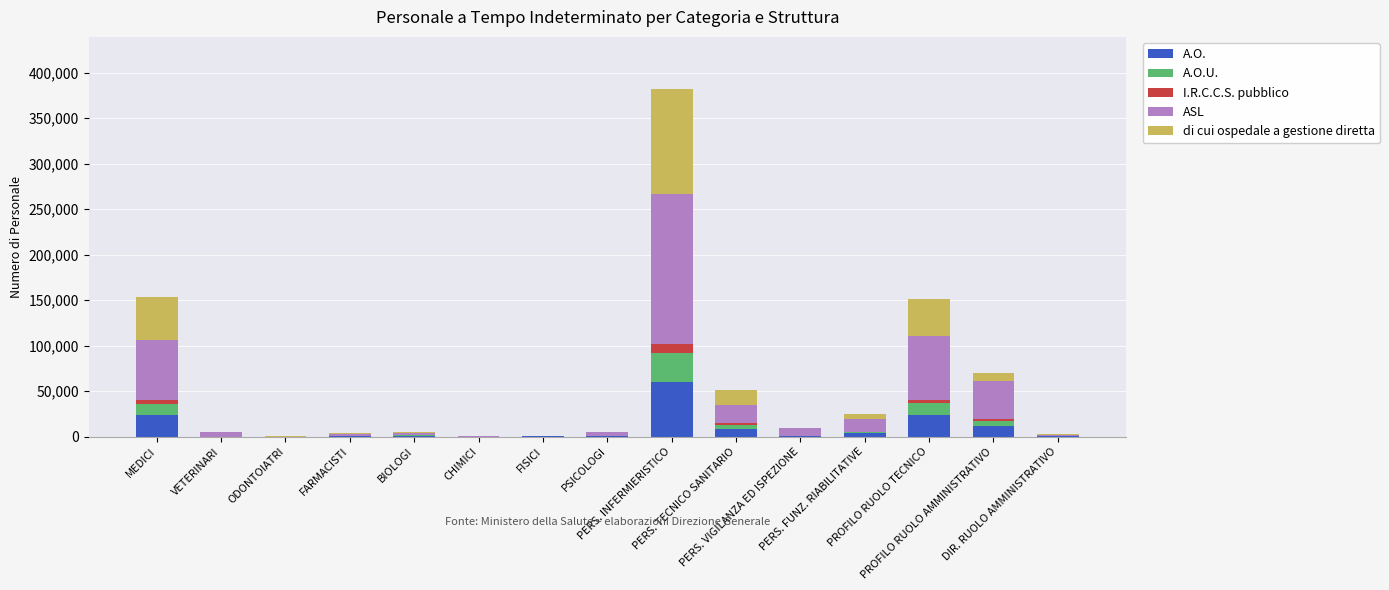

What are all the series names shown in the legend?

A.O., A.O.U., I.R.C.C.S. pubblico, ASL, di cui ospedale a gestione diretta